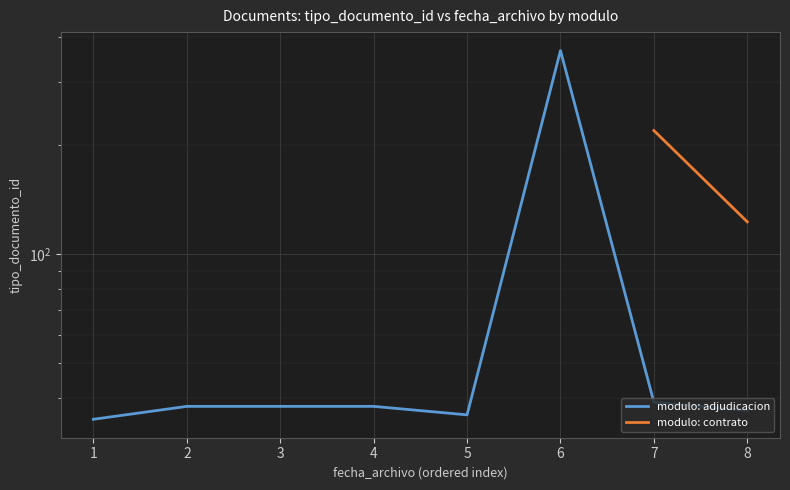

What is the difference between the maximum and minimum values?

331